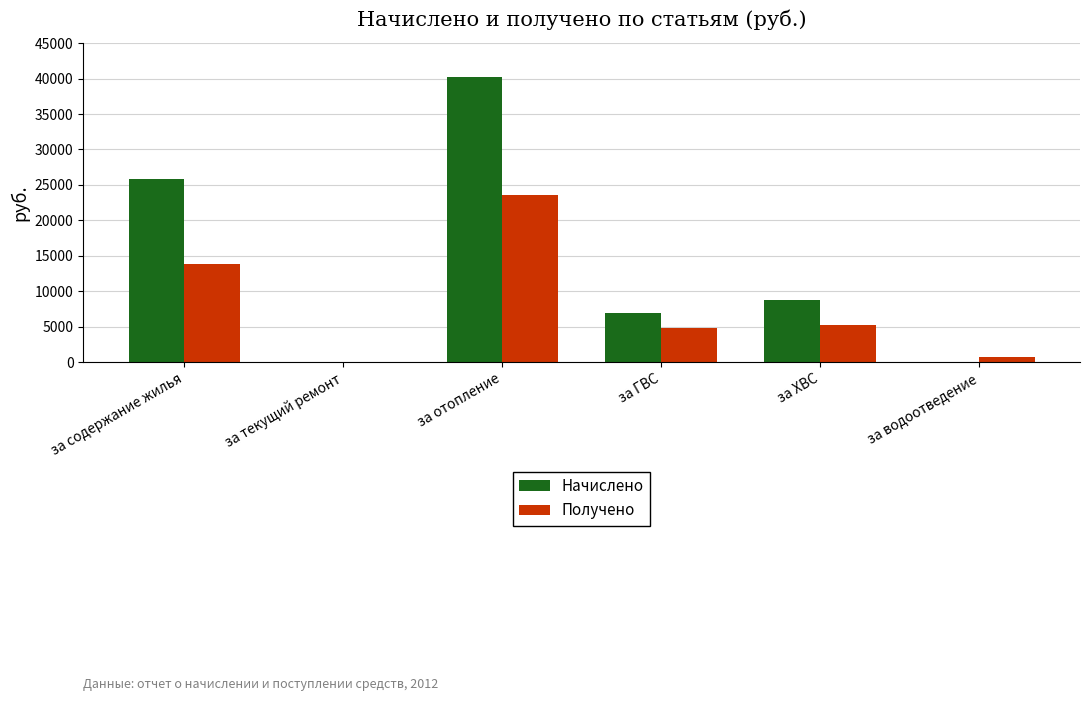

What is the maximum value for Получено?

23607.4